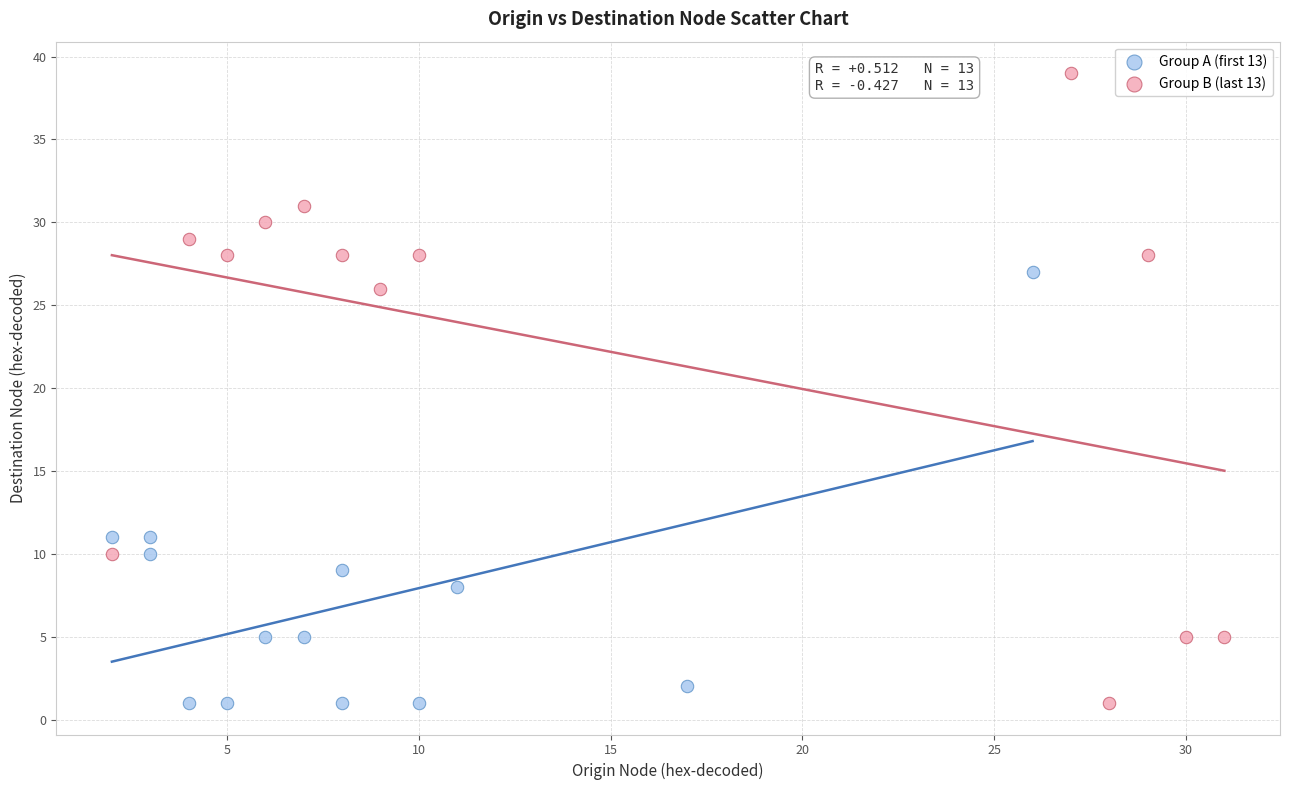

Which series reaches the maximum Y coordinate?

Group B (last 13)